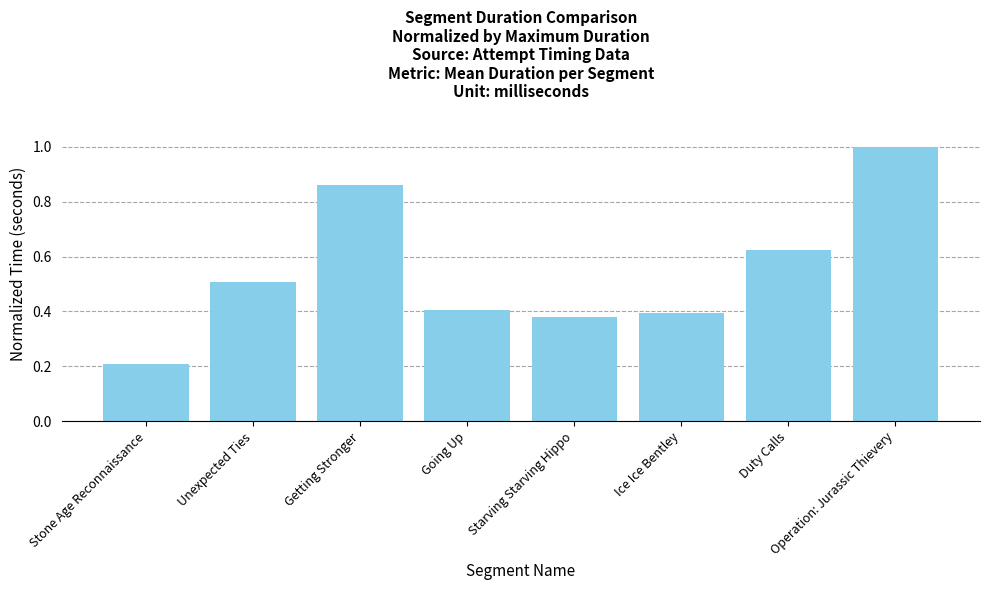

Are the bars horizontal?

No